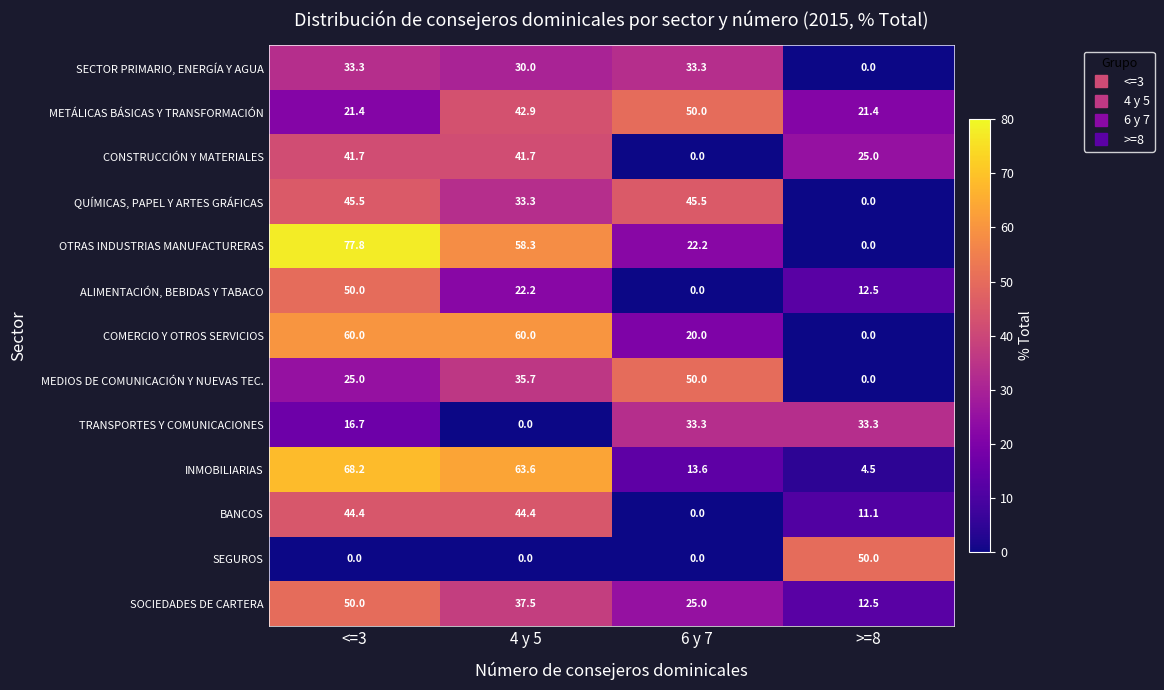

How many data points does each series have?

4